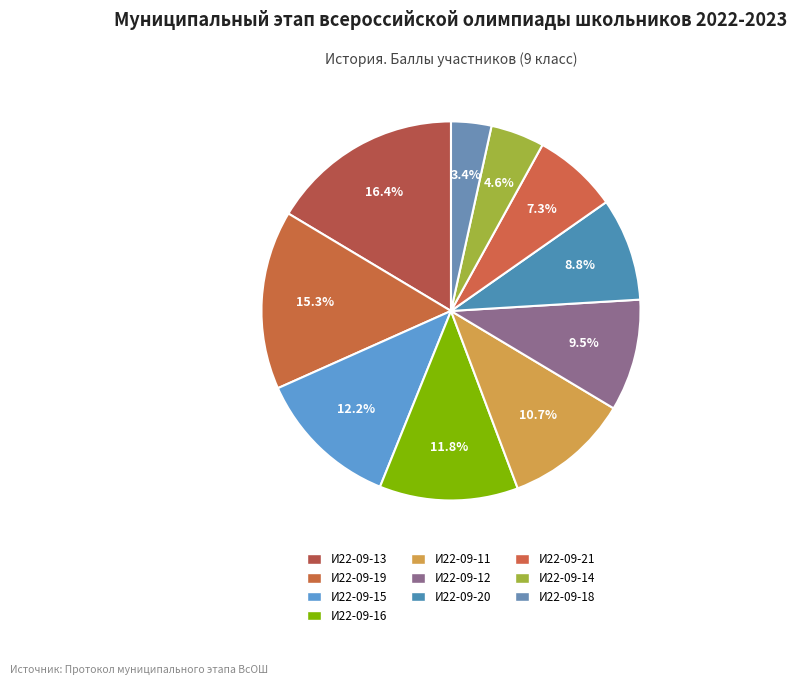

To the nearest percent, what is the average slice percentage?

10%